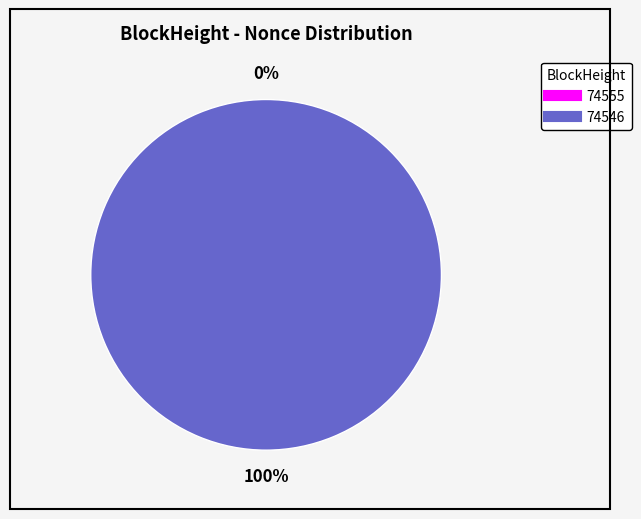

Is it true that 74546 is 94% of the pie?

False